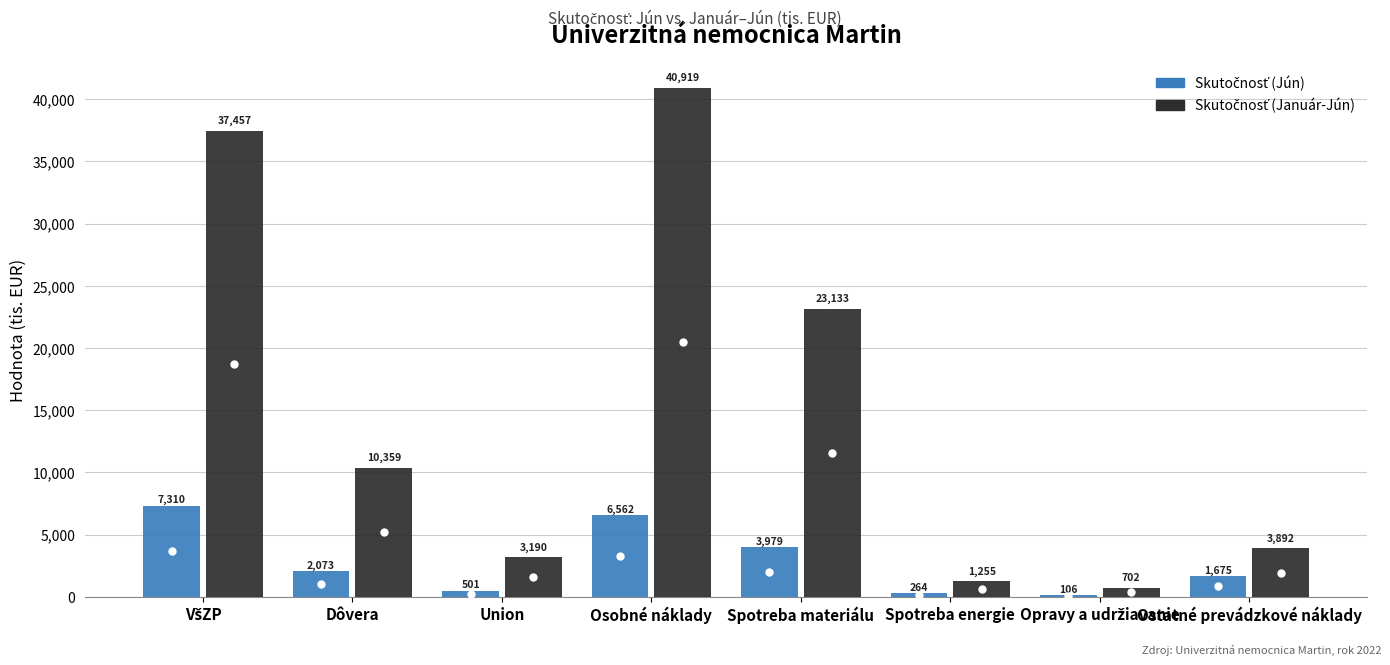

At which category is the sum across all series the highest?

Osobné náklady